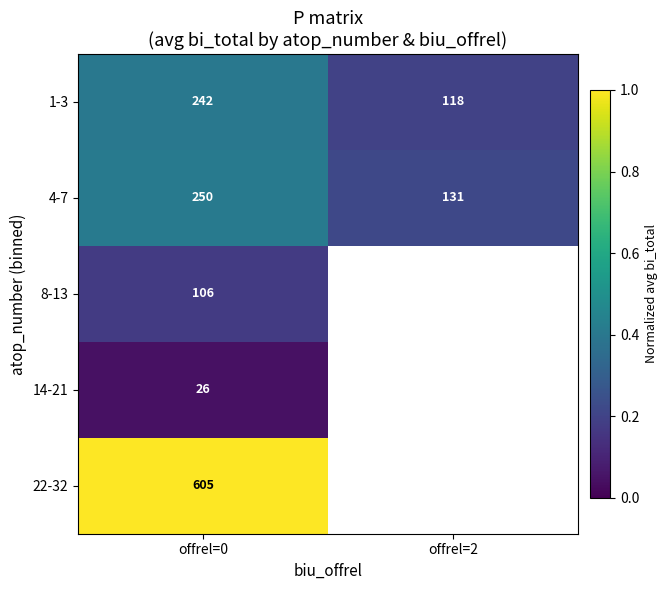

Which category has the lowest value across all series?

offrel=0